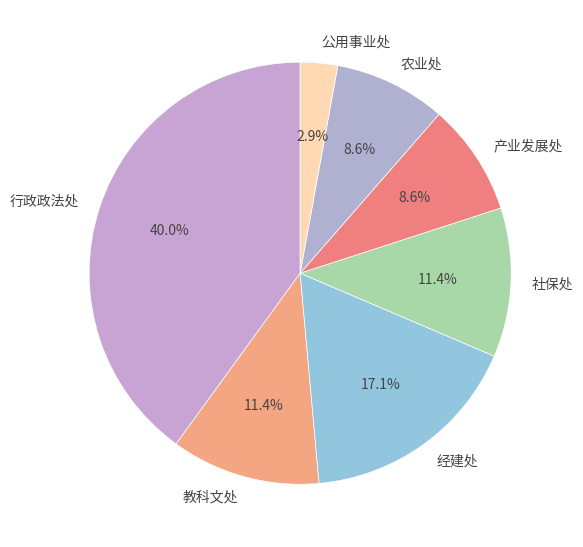

How many segments does this pie chart have?

7